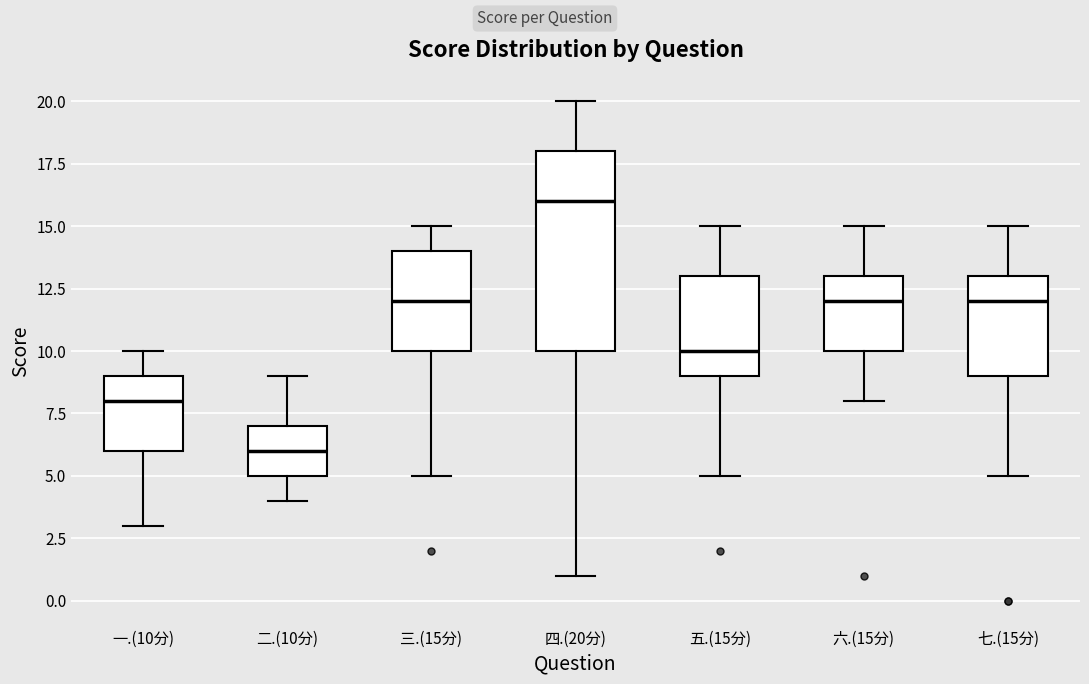

Which box is the tallest, from its lower edge to its upper edge?

四.(20分)